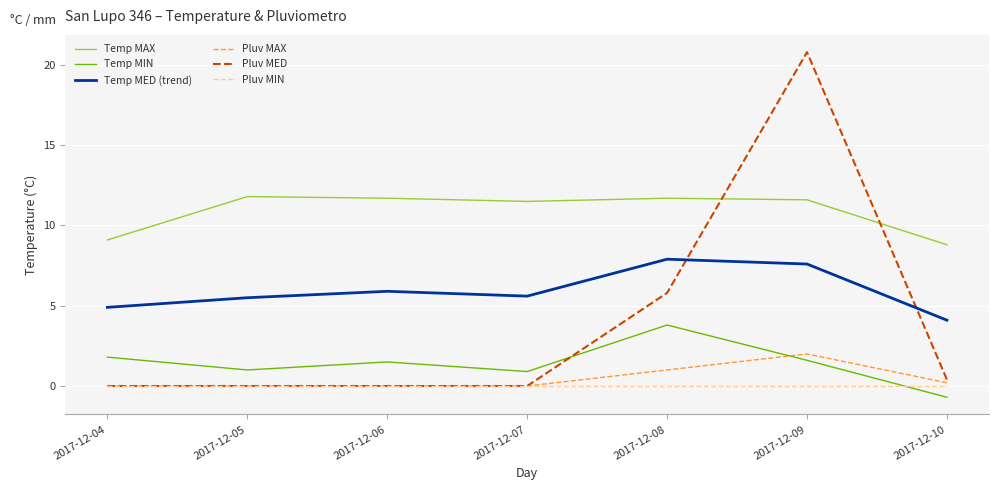

Is it true that Pluv MAX equals 0.9 at 2017-12-05?

False